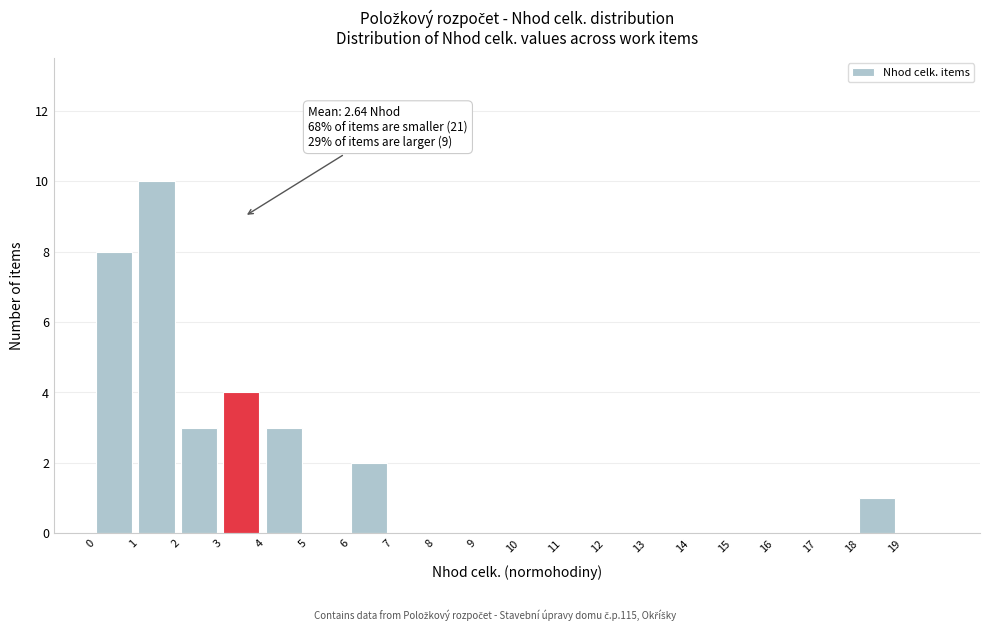

Over which range of the x-axis is the bar tallest?

1 to 2